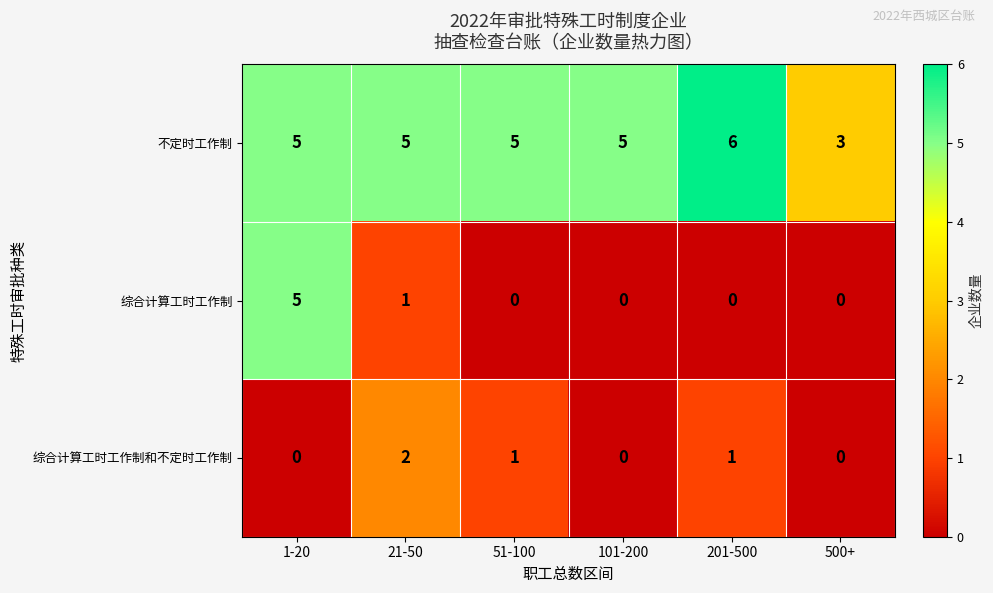

At which category is the sum across all series the highest?

1-20